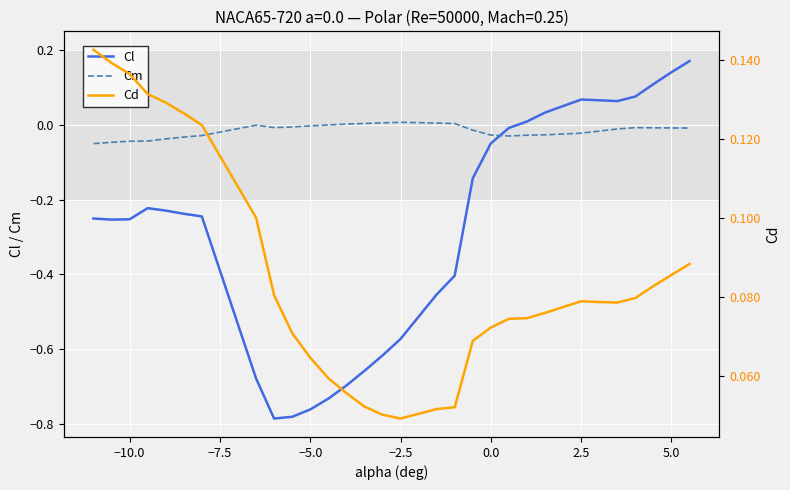

The value of Cm at 5.0 is -0.0. True or false?

True